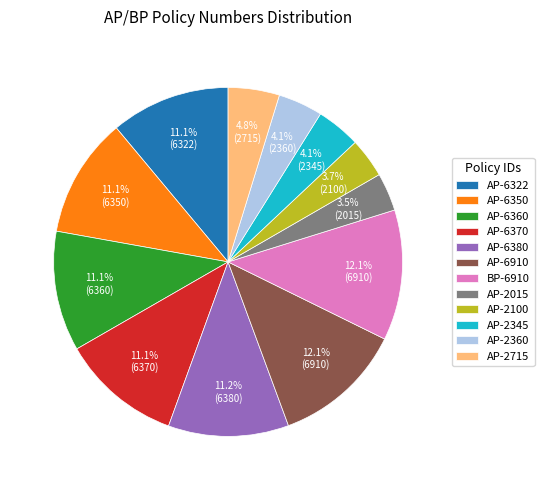

Is it true that AP-6370 is 11% of the pie?

True